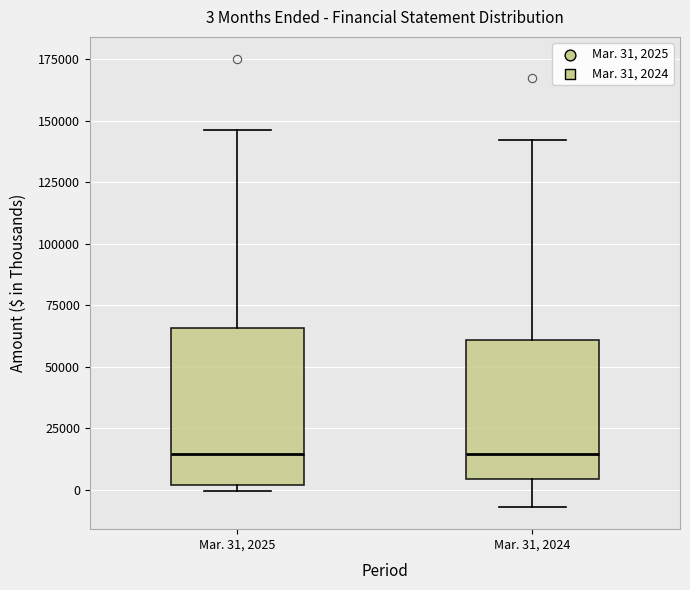

Which box is the tallest, from its lower edge to its upper edge?

Mar. 31, 2025